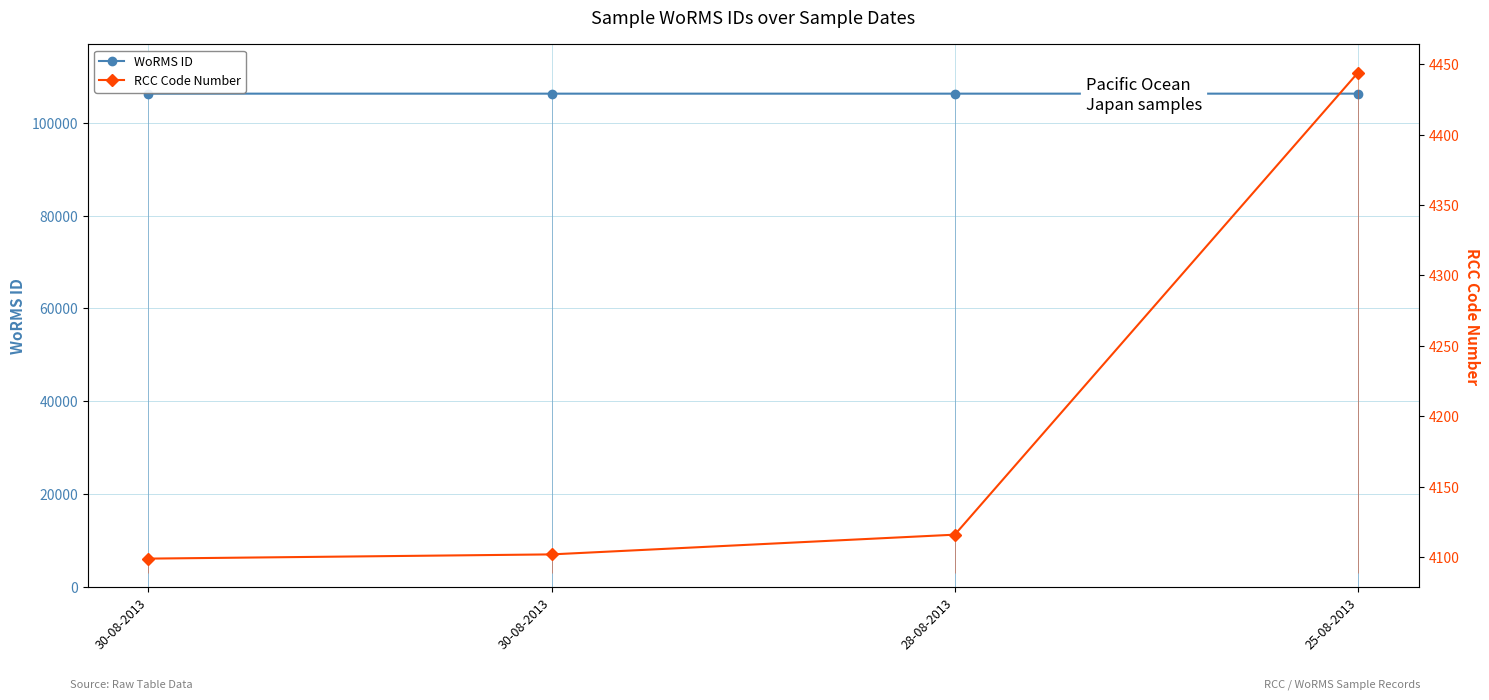

Which label corresponds to the largest value in the chart?

25-08-2013